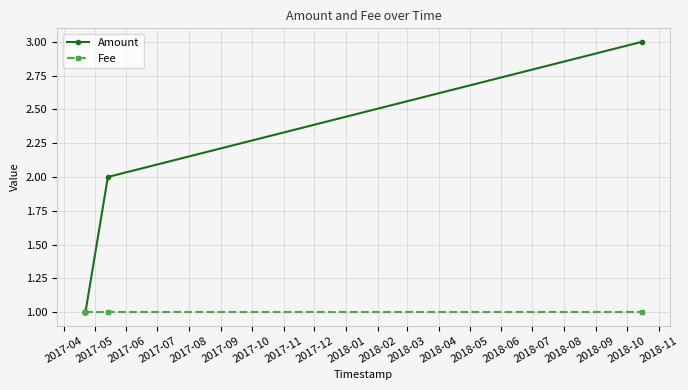

Which series has the largest total across all categories?

Amount